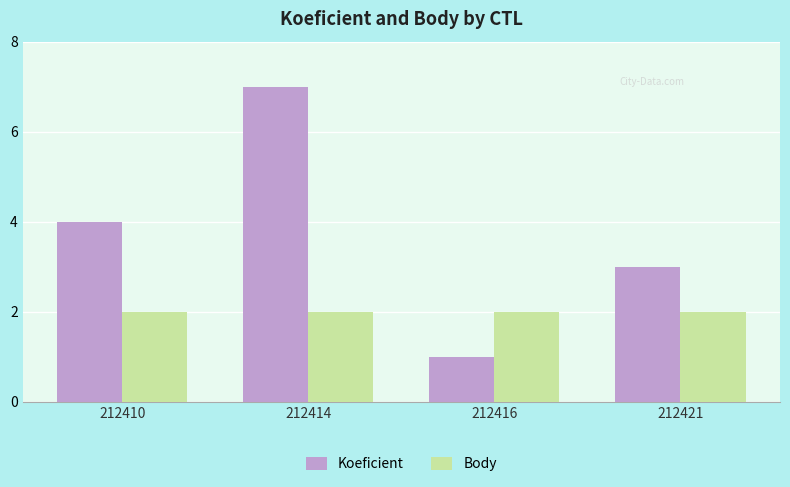

True or false: Body has a value of 2 at 212416.

True